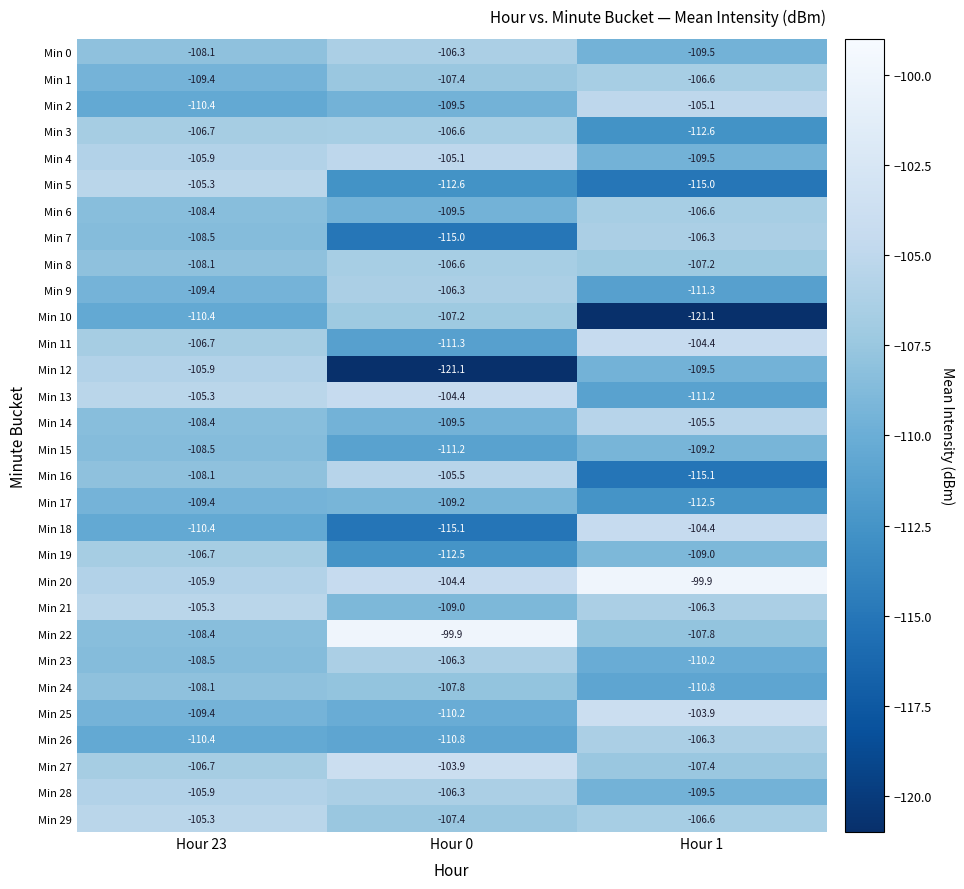

How many data points does each series have?

3